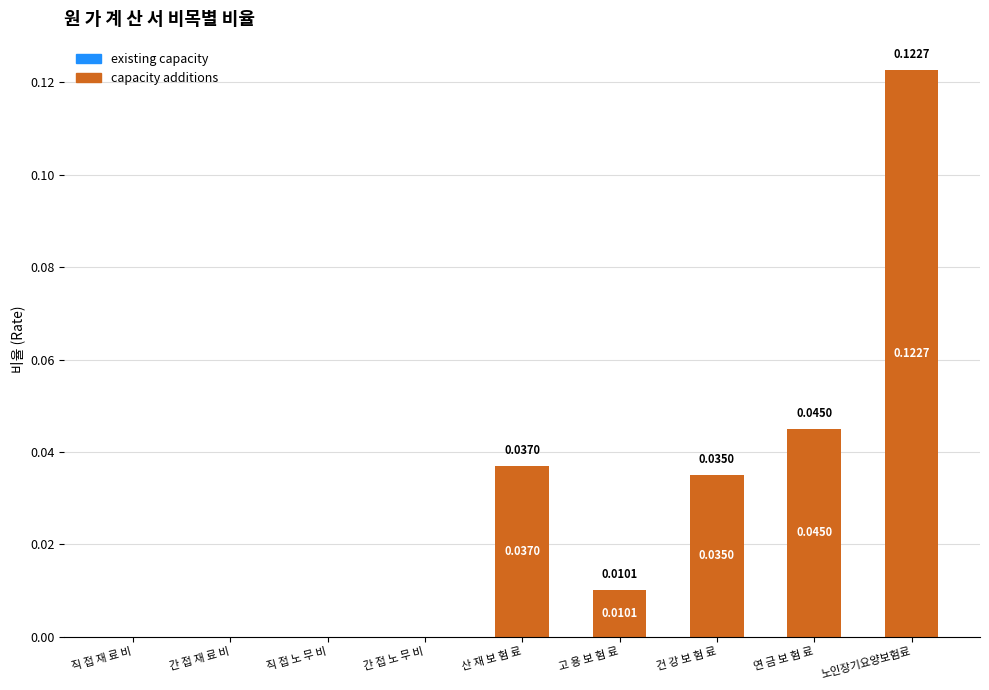

Are the bars horizontal?

No